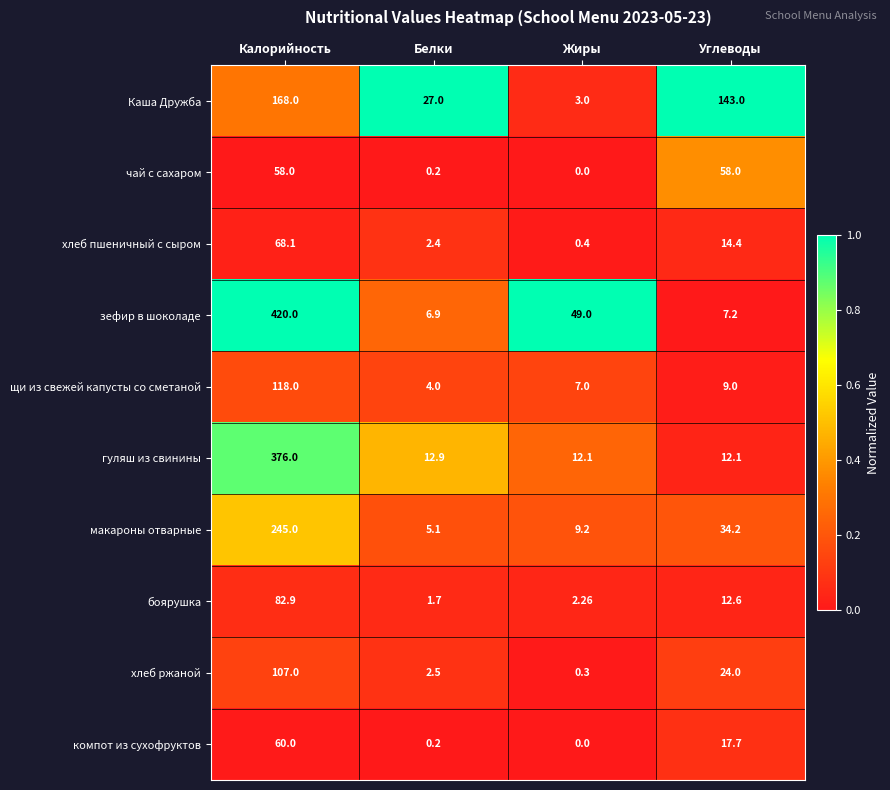

At how many categories does at least one series exceed 0?

4